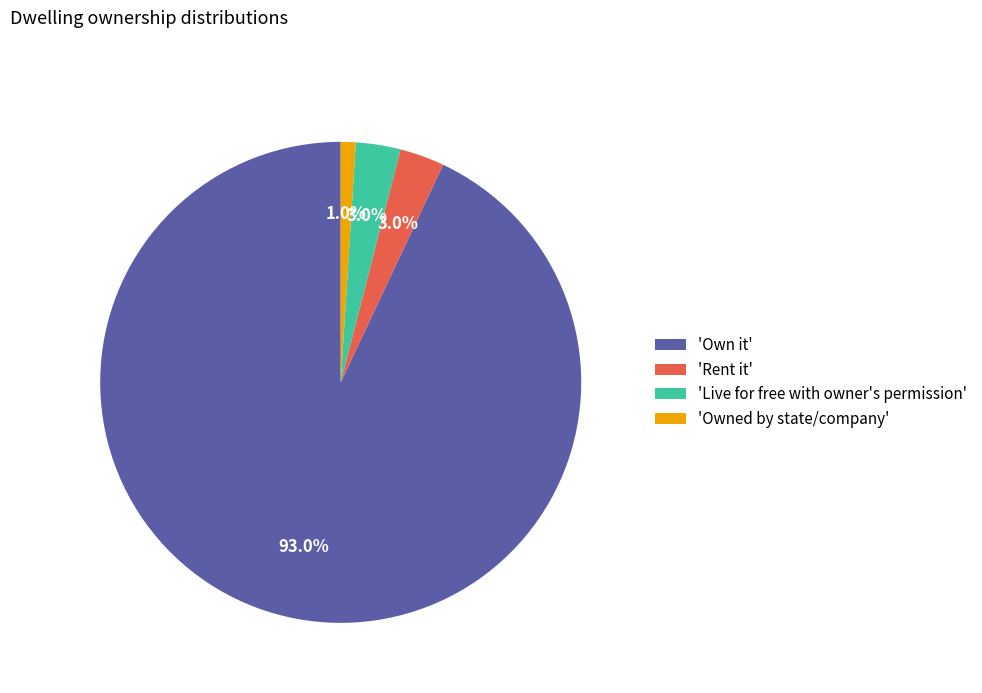

Which slice represents more than half of the pie?

'Own it'